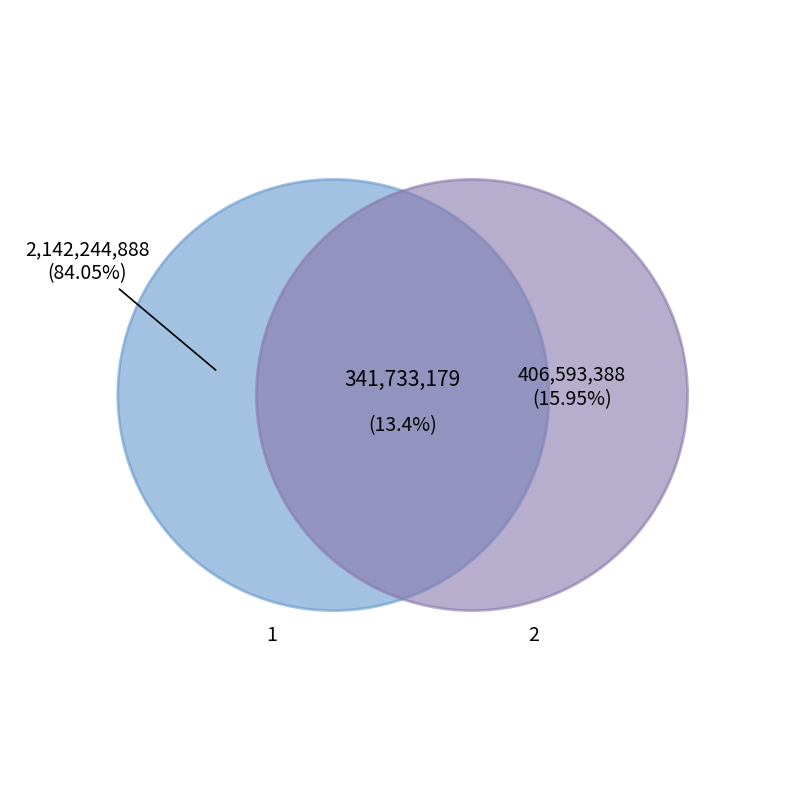

Is there a majority slice in this chart?

Yes